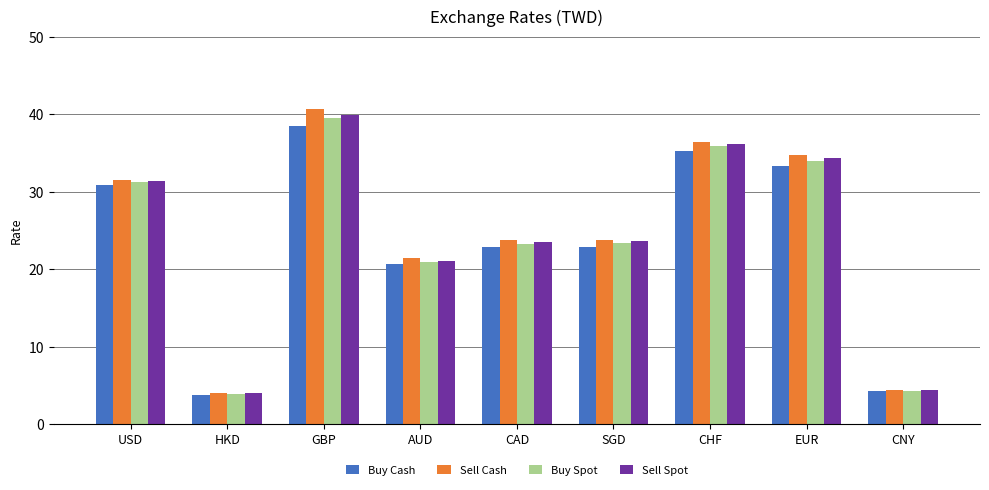

What is the value of the Buy Spot bar at the 4th from the left?

20.9